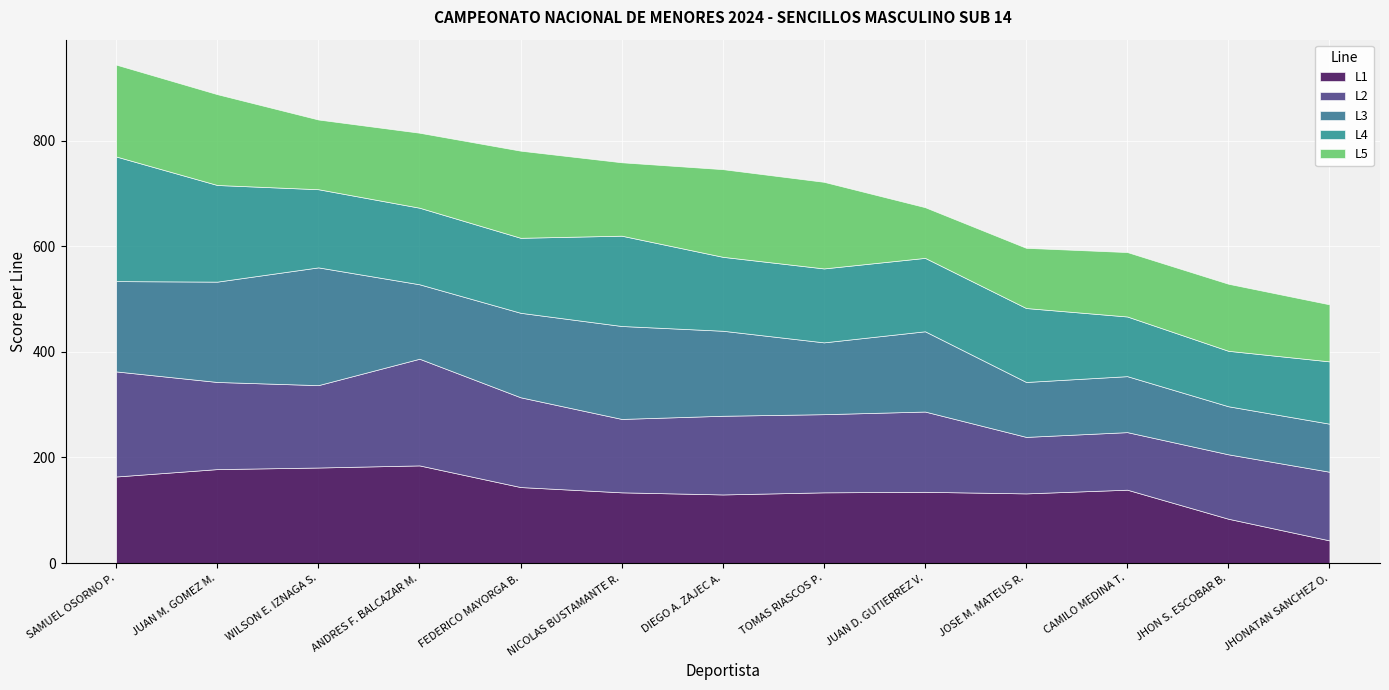

At how many categories does at least one series exceed 142?

9